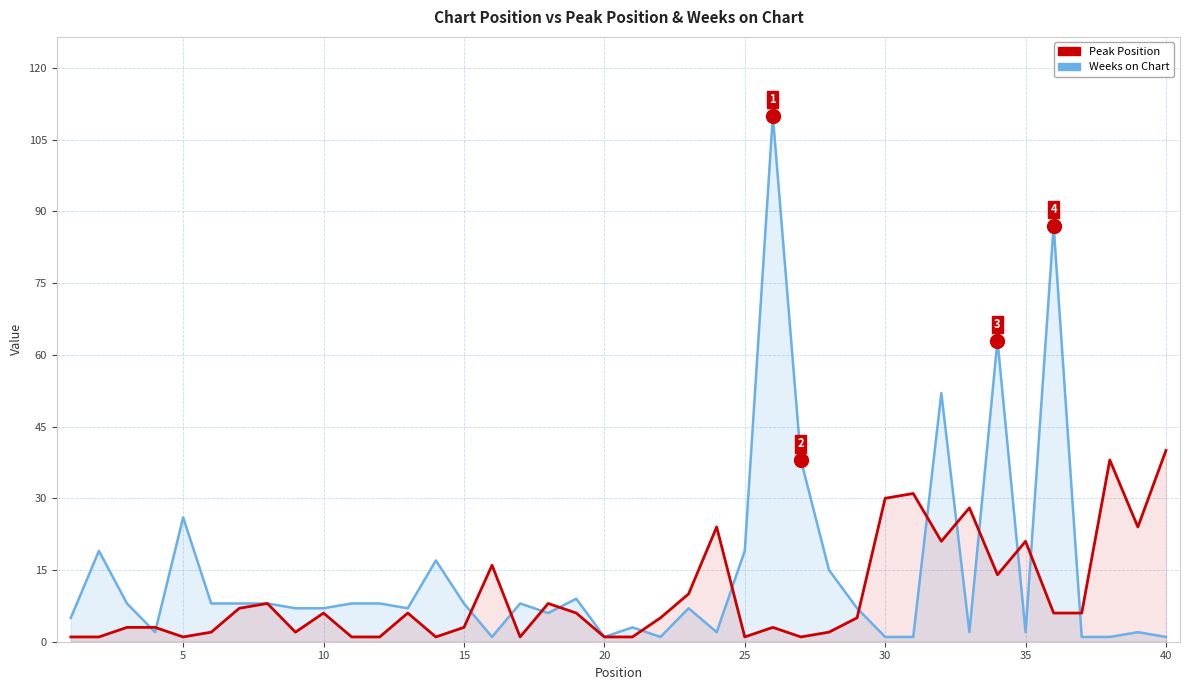

What are all the series names shown in the legend?

Weeks on Chart, Peak Position